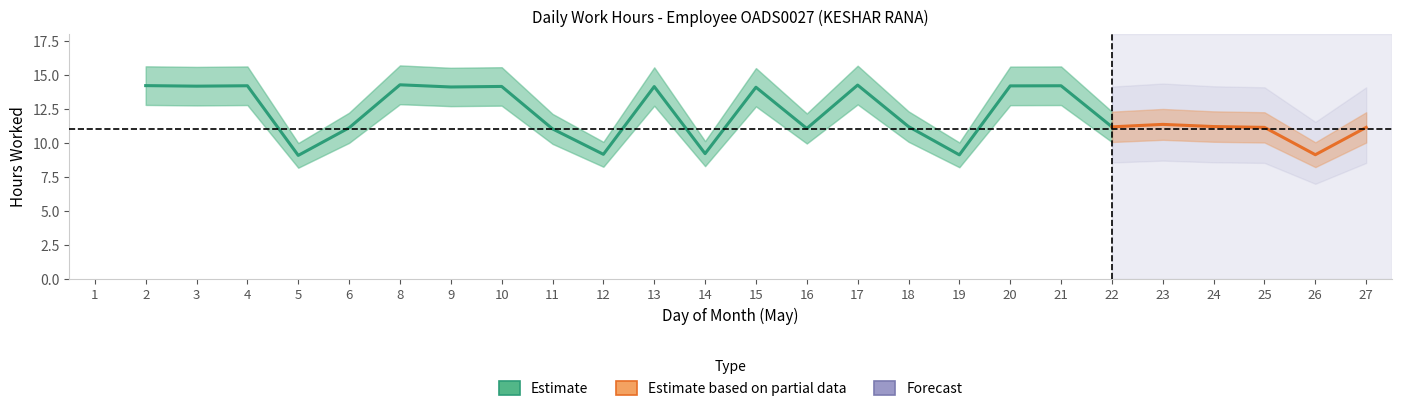

Count the number of categories in the chart.

26